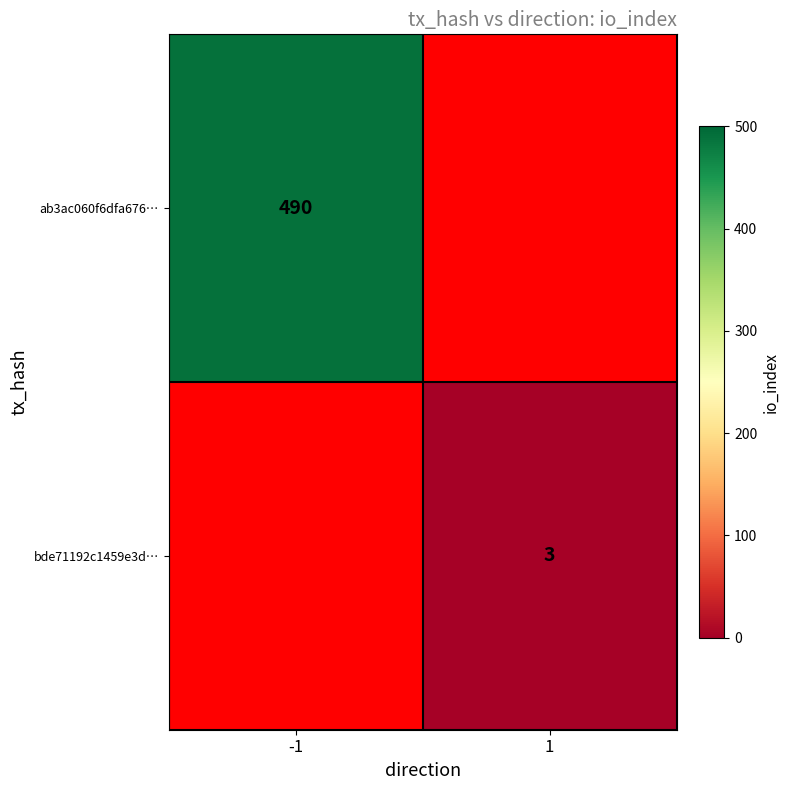

The ab3ac060f6dfa676… series shows 490 at -1. True or false?

True